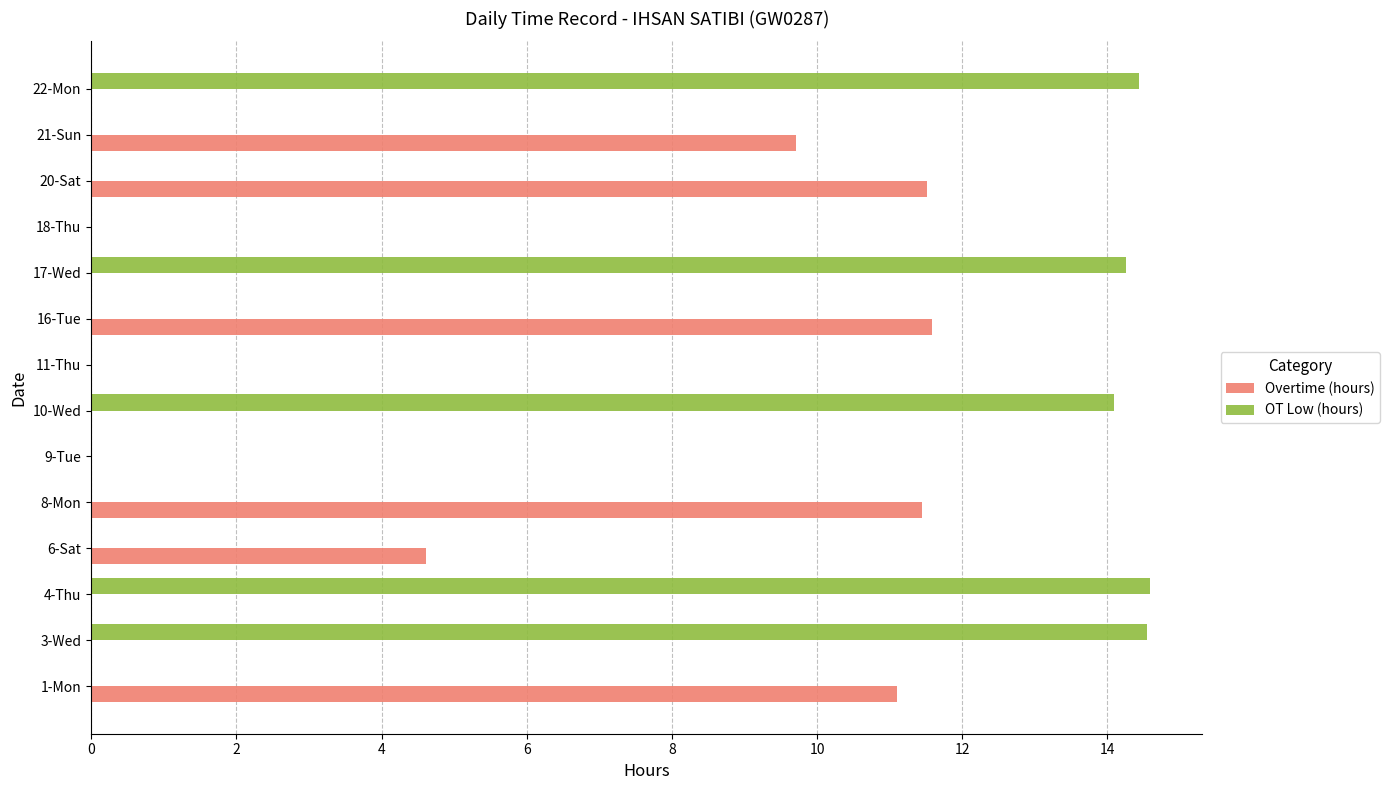

What is the total value across all series at 17-Wed?

14.3